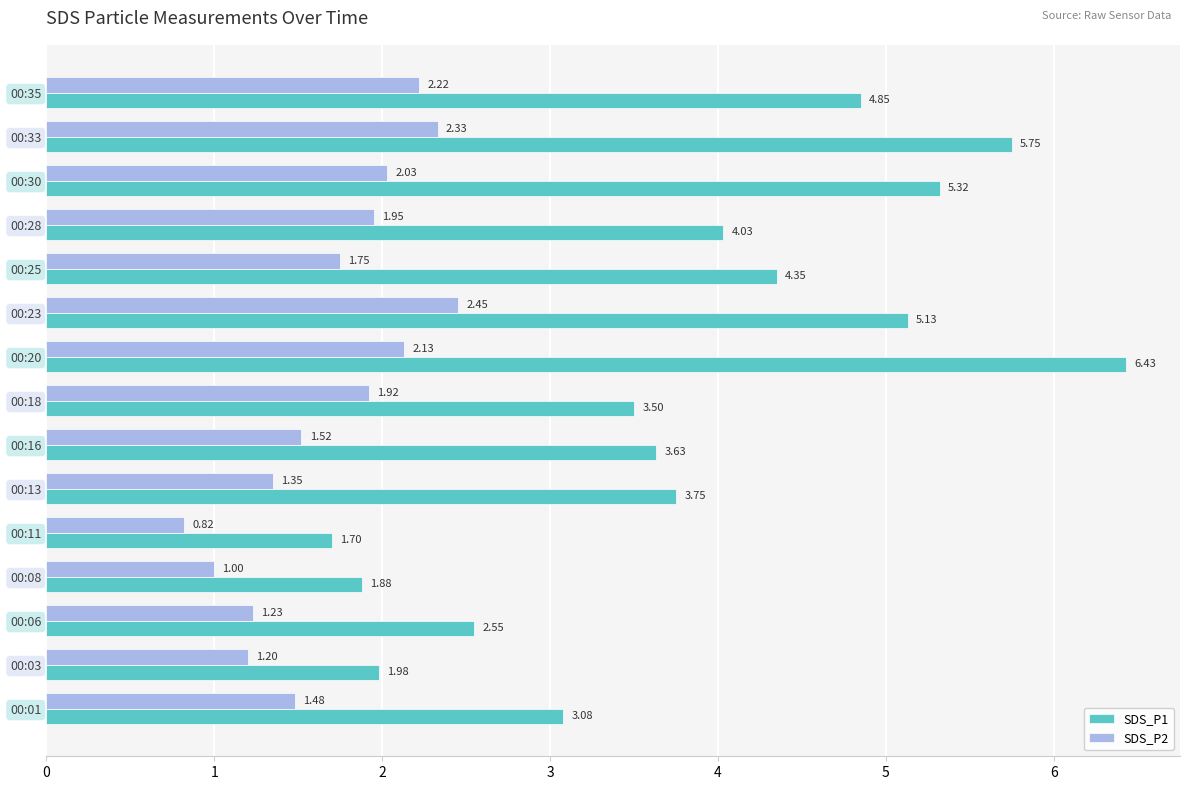

Which series has the largest total across all categories?

SDS_P1